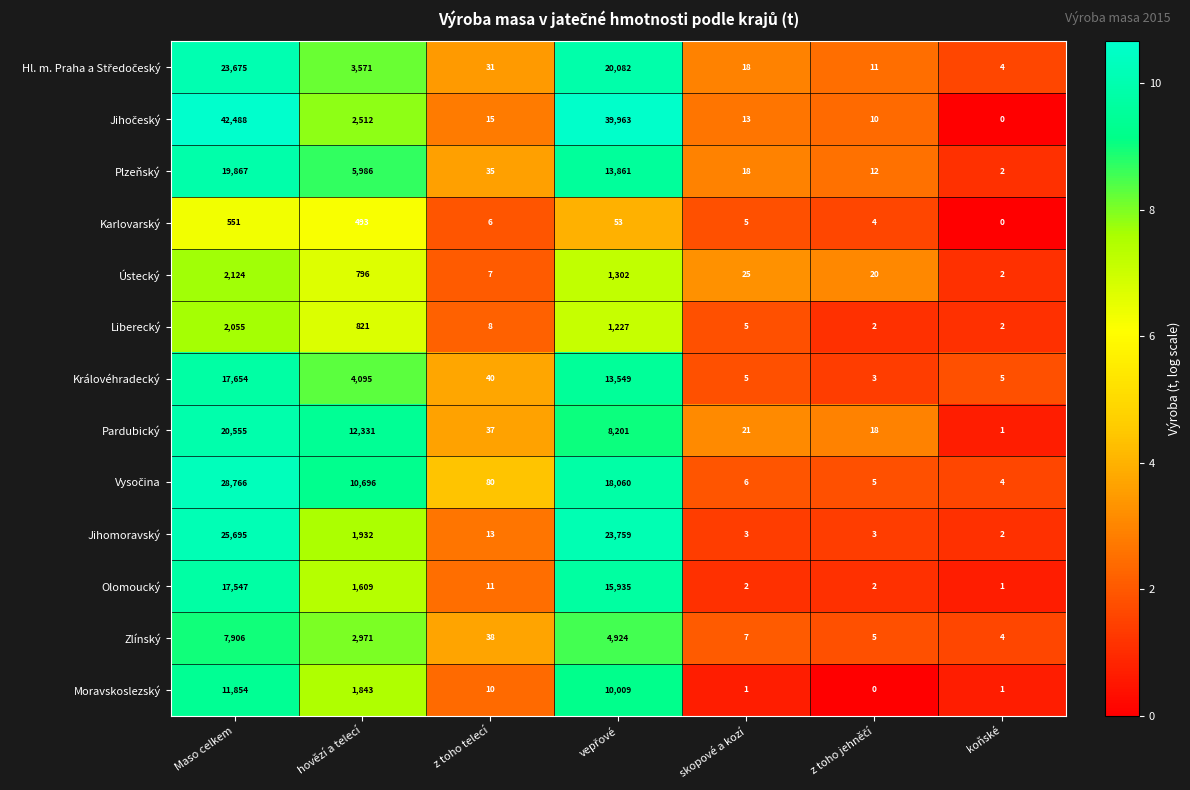

Where is Karlovarský nearest to the value 275?

hovězí a telecí